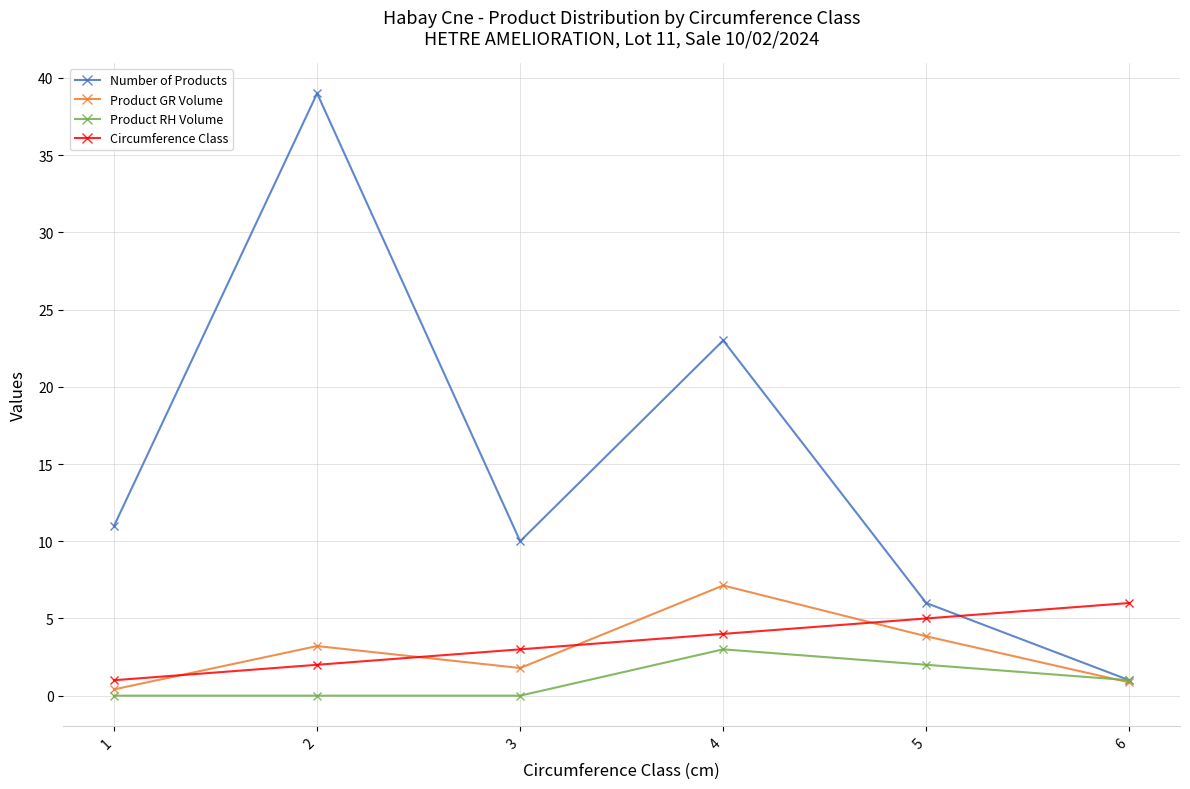

What is the greatest value displayed?

39.0